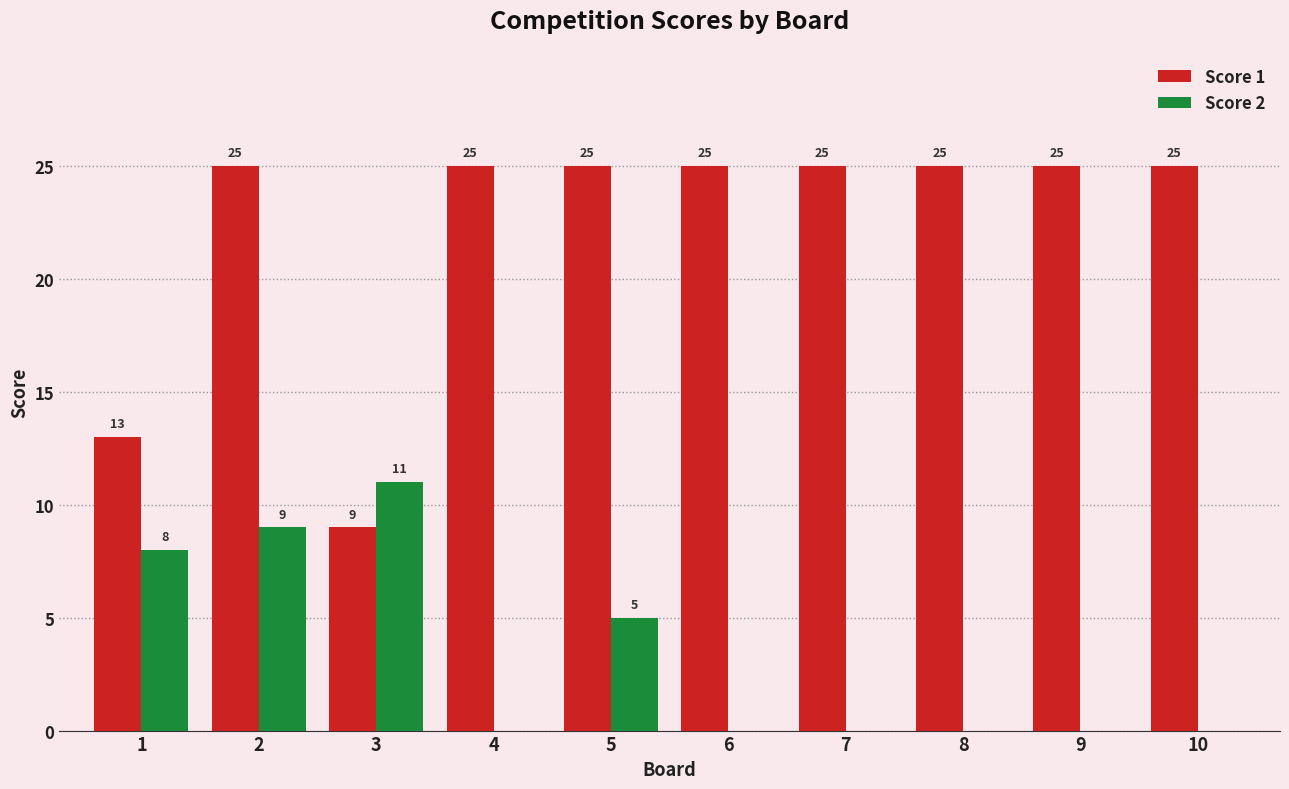

Between 2 and 8, which series saw the biggest shift?

Score 2